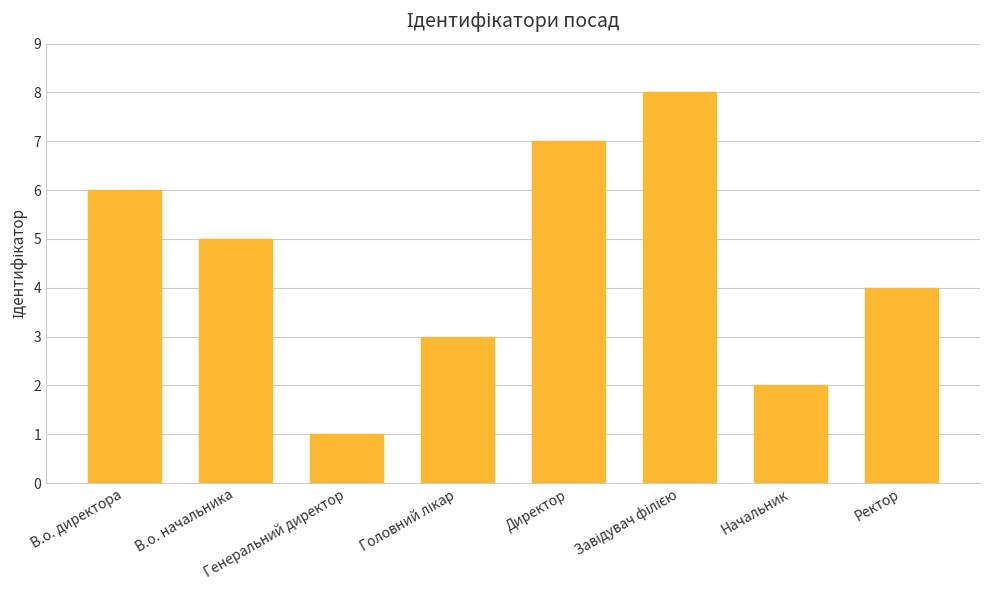

What is the sum of all values?

36